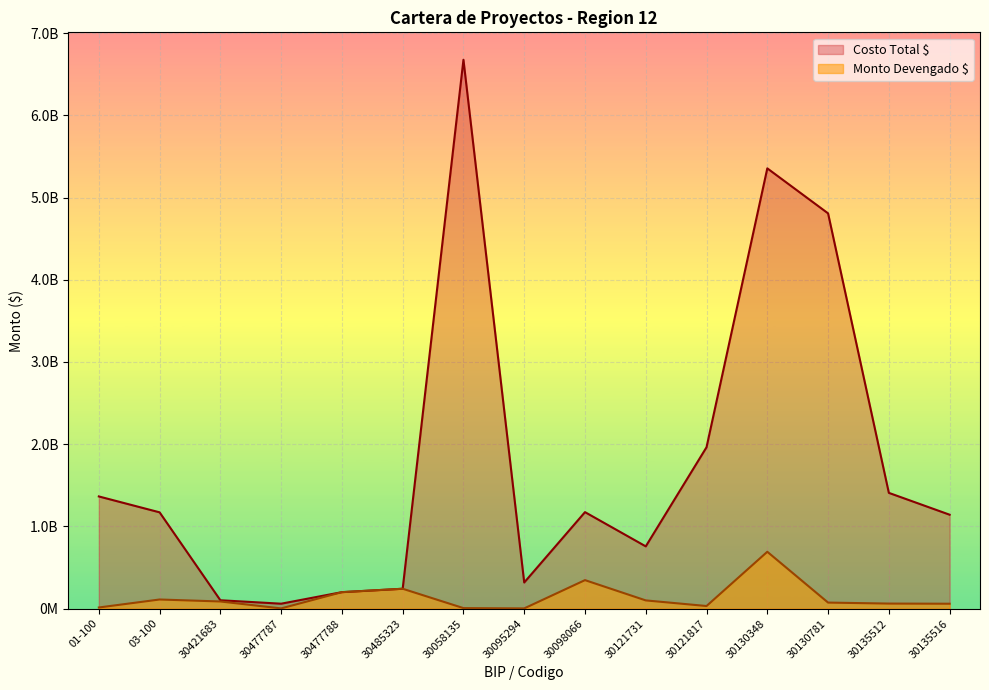

True or false: Costo Total has a value of 2202186318 at 30135512.

False